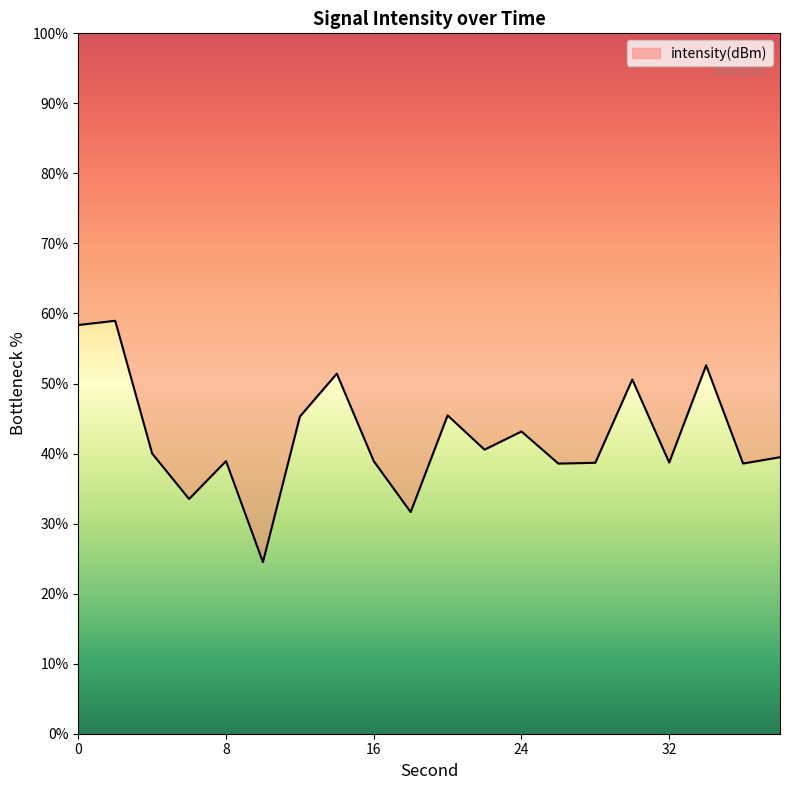

What is the minimum value shown in the chart?

24.5